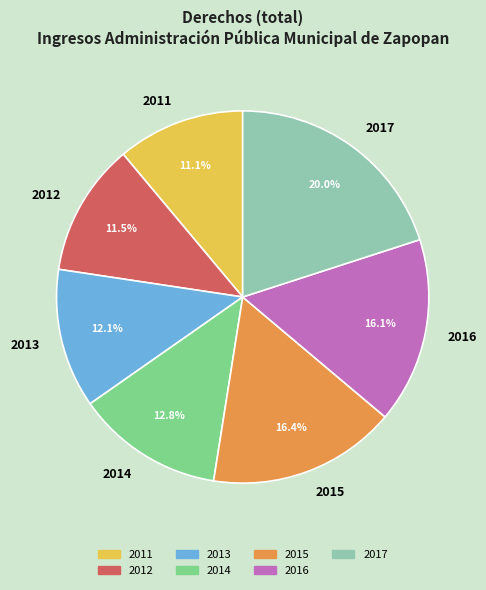

How many segments does this pie chart have?

7